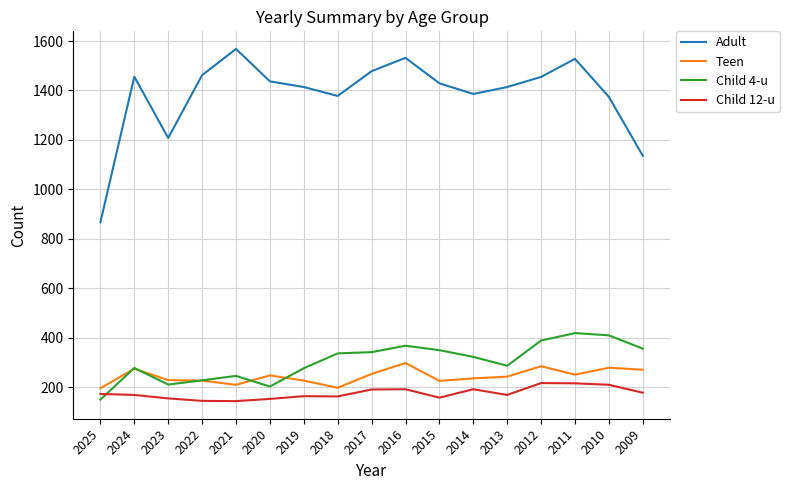

True or false: Child 12-u and Adult cross at least once.

False